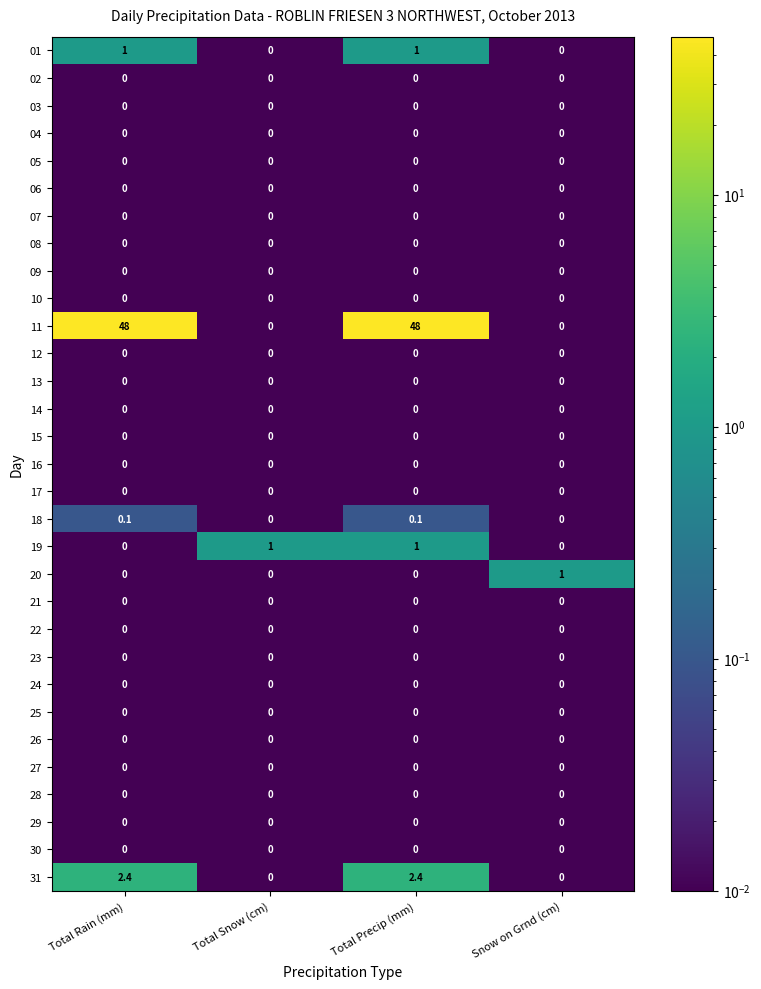

Which series has the widest spread of values?

11